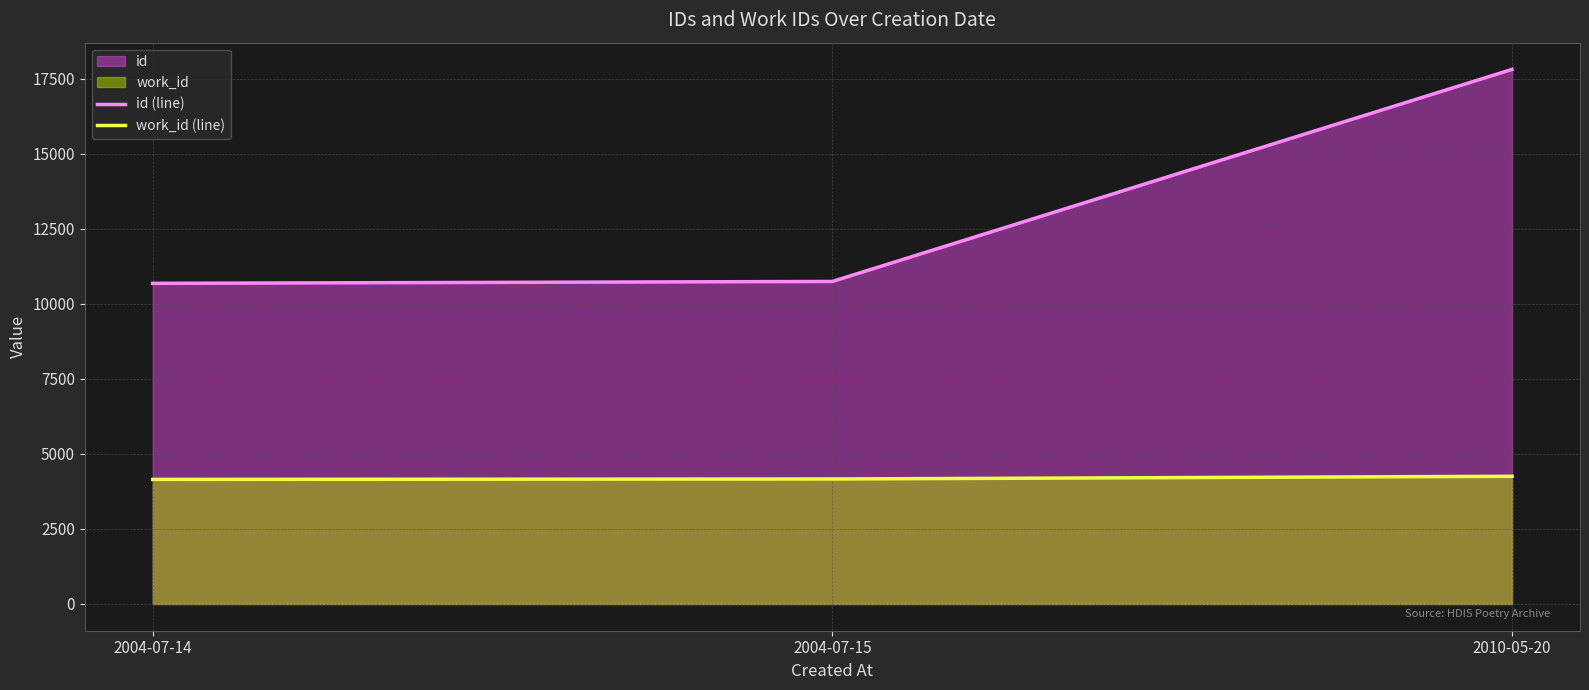

What is the difference between the maximum and minimum values in the work_id (line) series?

104